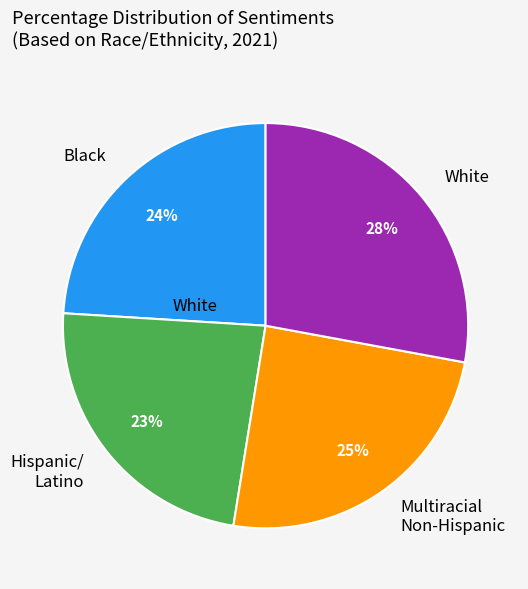

To the nearest percent, what percentage of the pie is Multiracial Non-Hispanic?

25%